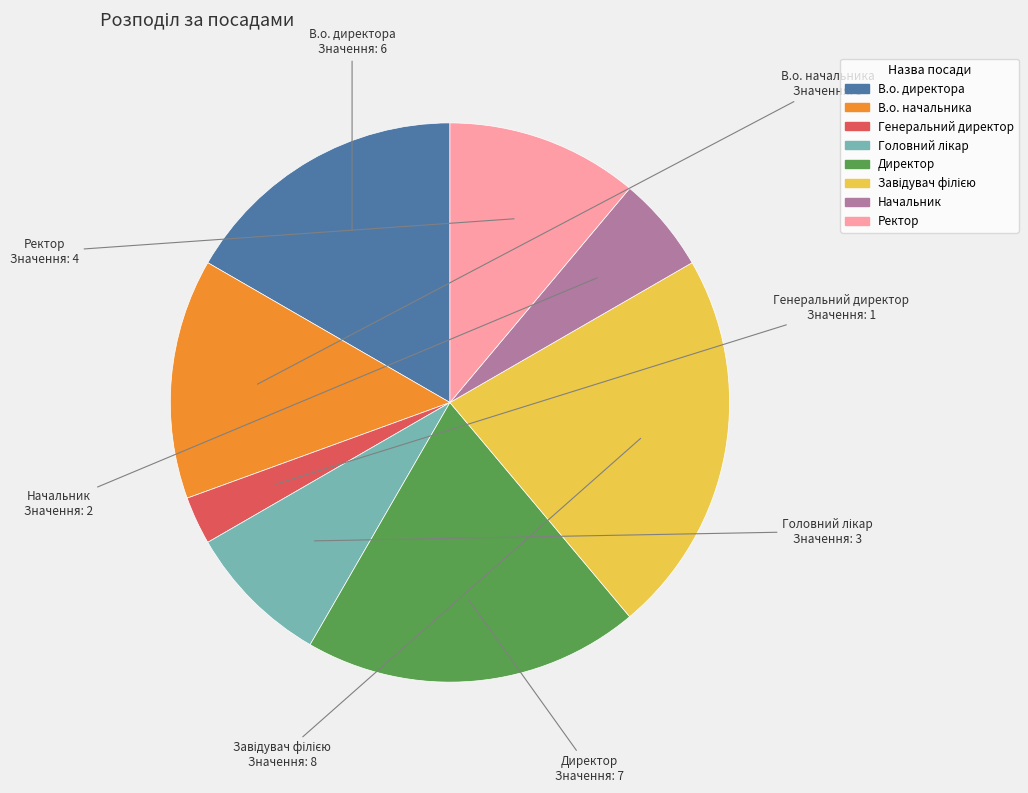

Which slice is the smallest?

Генеральний директор